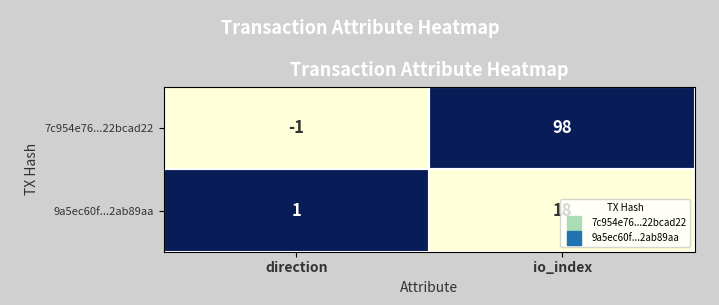

What is the highest value of the 7c954e76...22bcad22 series?

98